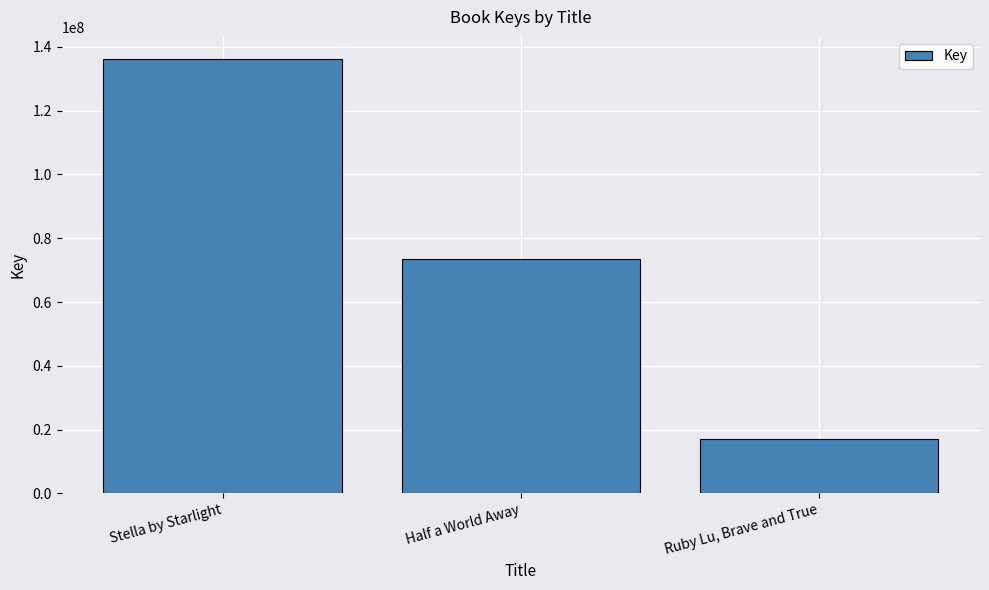

At which label does the data first exceed 73357547?

Stella by Starlight